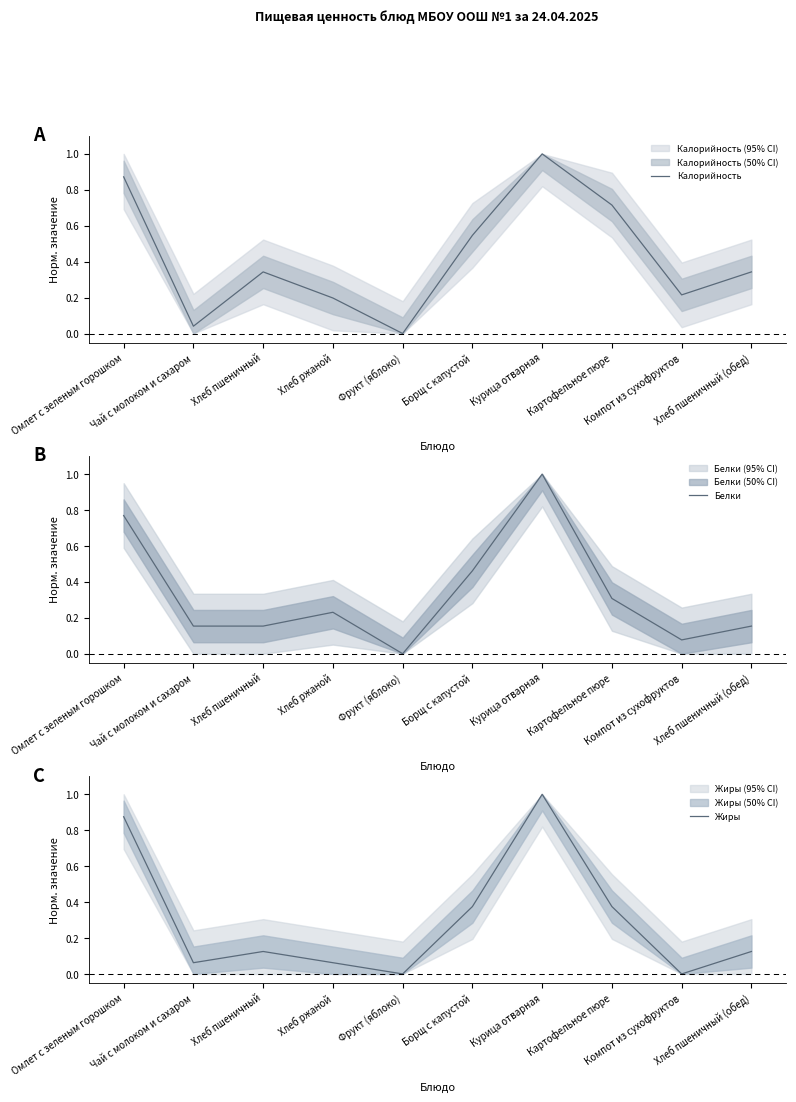

What is the highest value of the Жиры series?

1.0